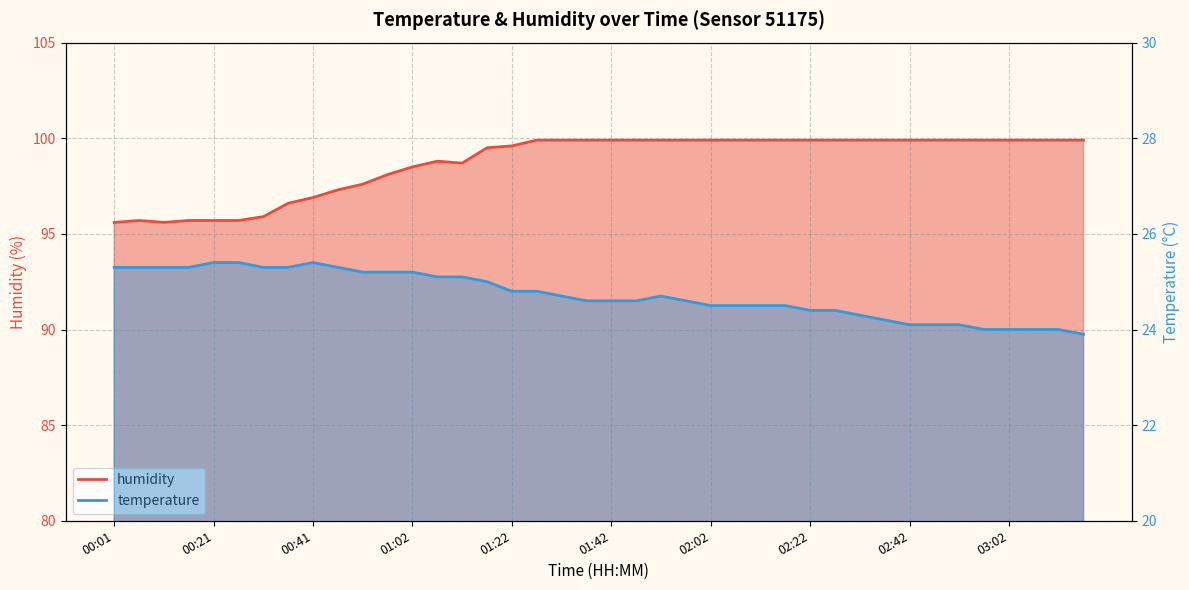

What is the approximate value of humidity at 01:32?

99.9